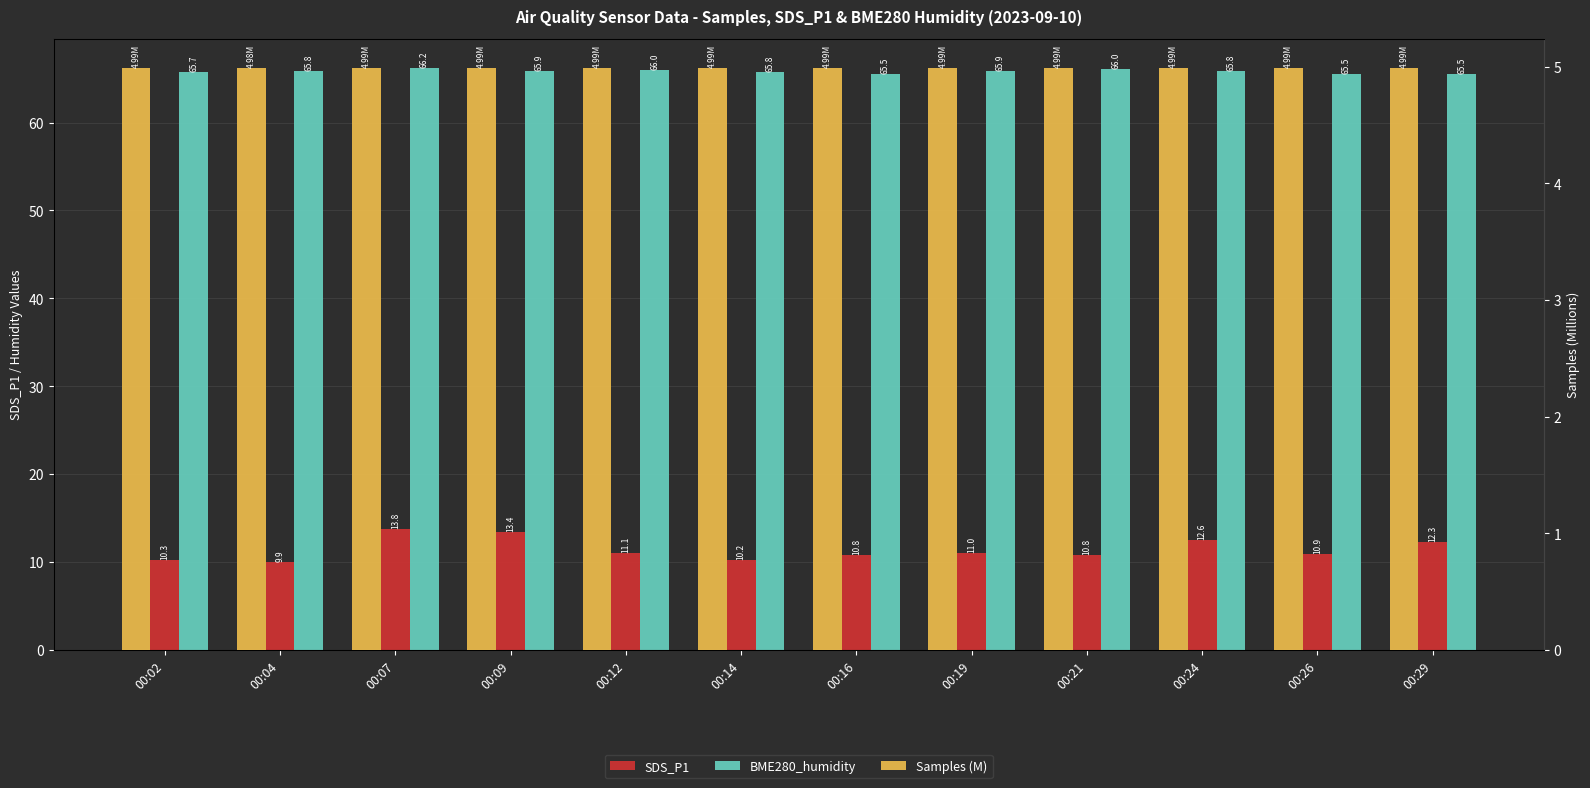

Which series has the widest spread of values?

SDS_P1